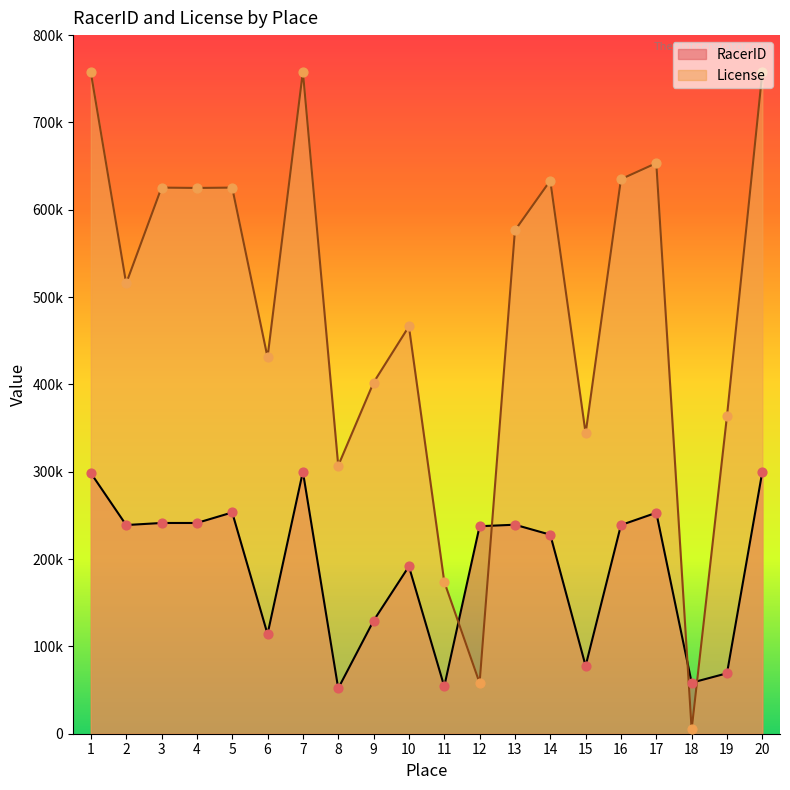

What are all the series names shown in the legend?

RacerID, License